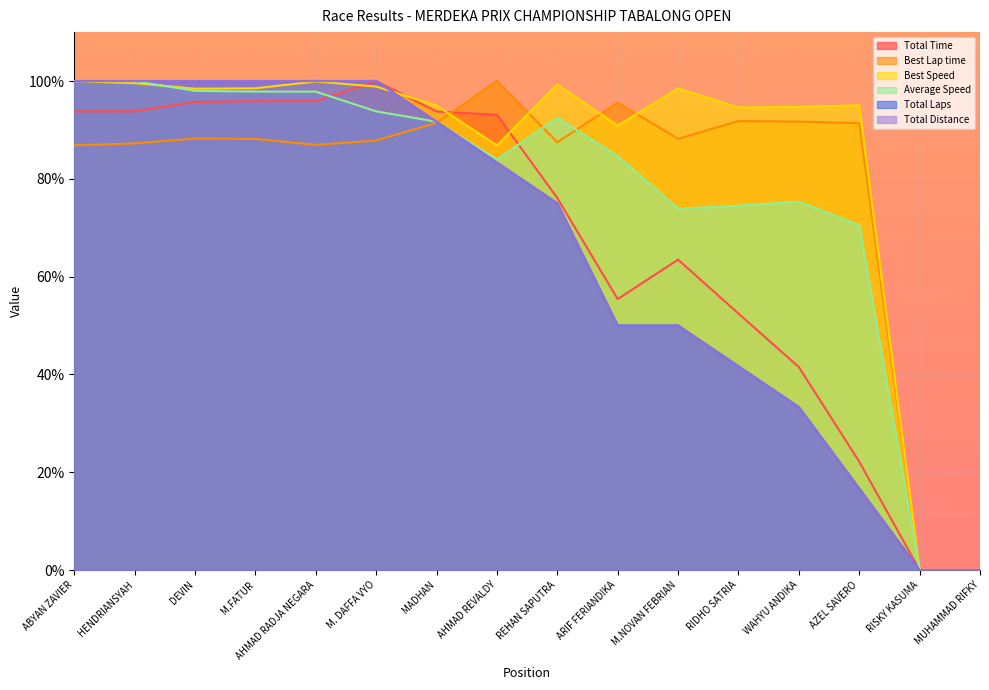

In Best Lap time, how many points are lower than both neighbors (excluding endpoints)?

3